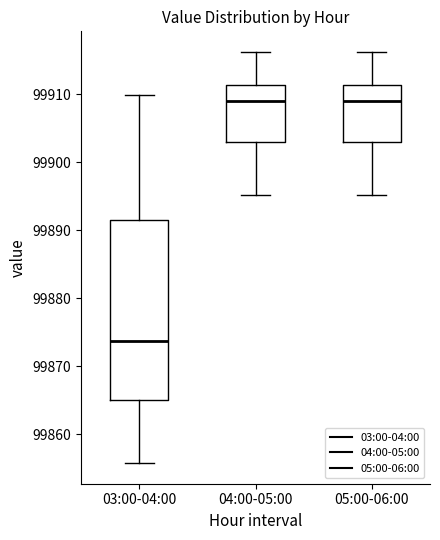

Where is the upper edge of the box for 05:00-06:00 on the y-axis? The values are not printed on the chart, so give them approximately, as read against the axis.

99911